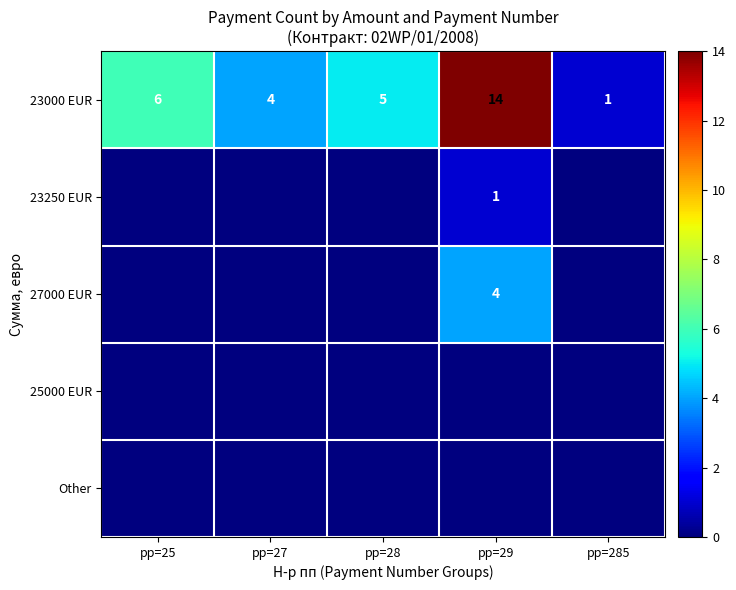

What is the sum of all 23000 EUR values?

30